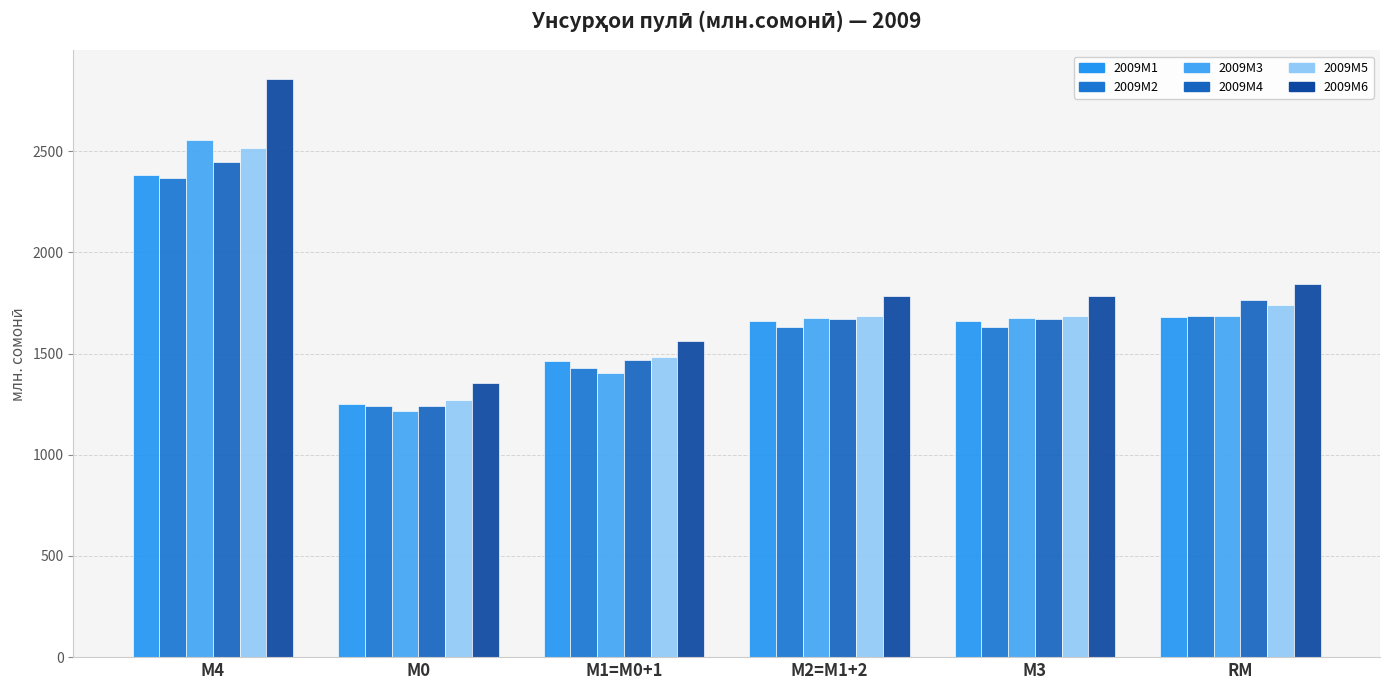

How many bars are there in total?

36